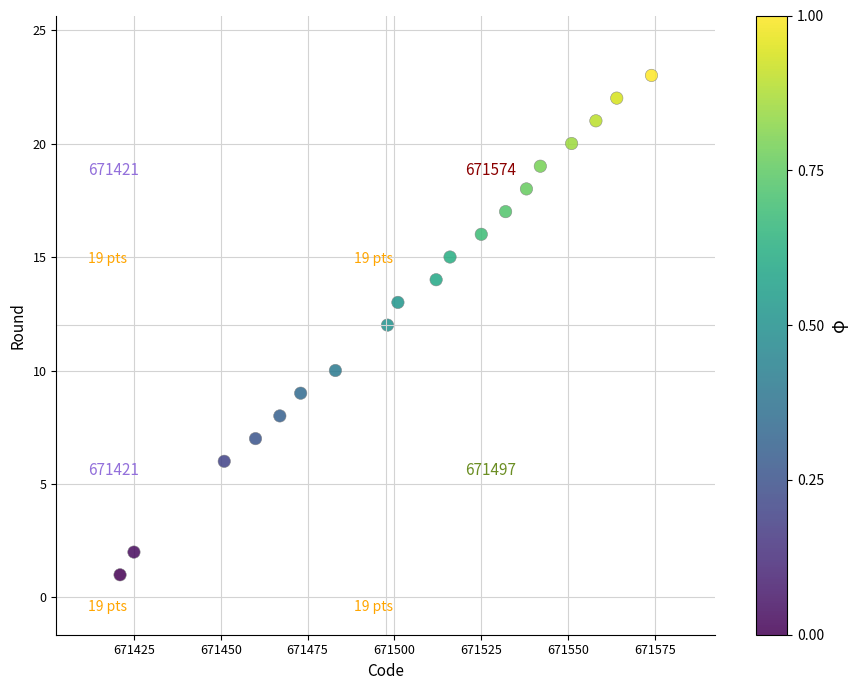

What is the range of X values (max minus min)?

153